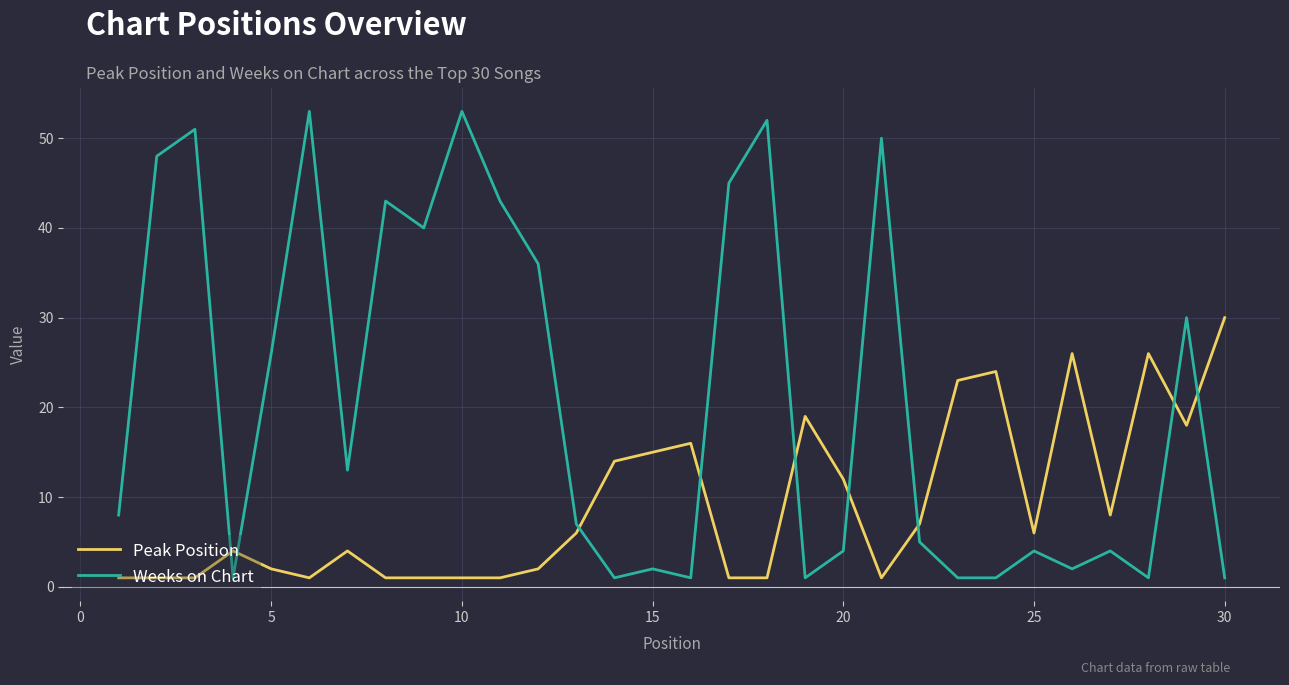

List the series in order of their overall mean, lowest first.

Peak Position, Weeks on Chart